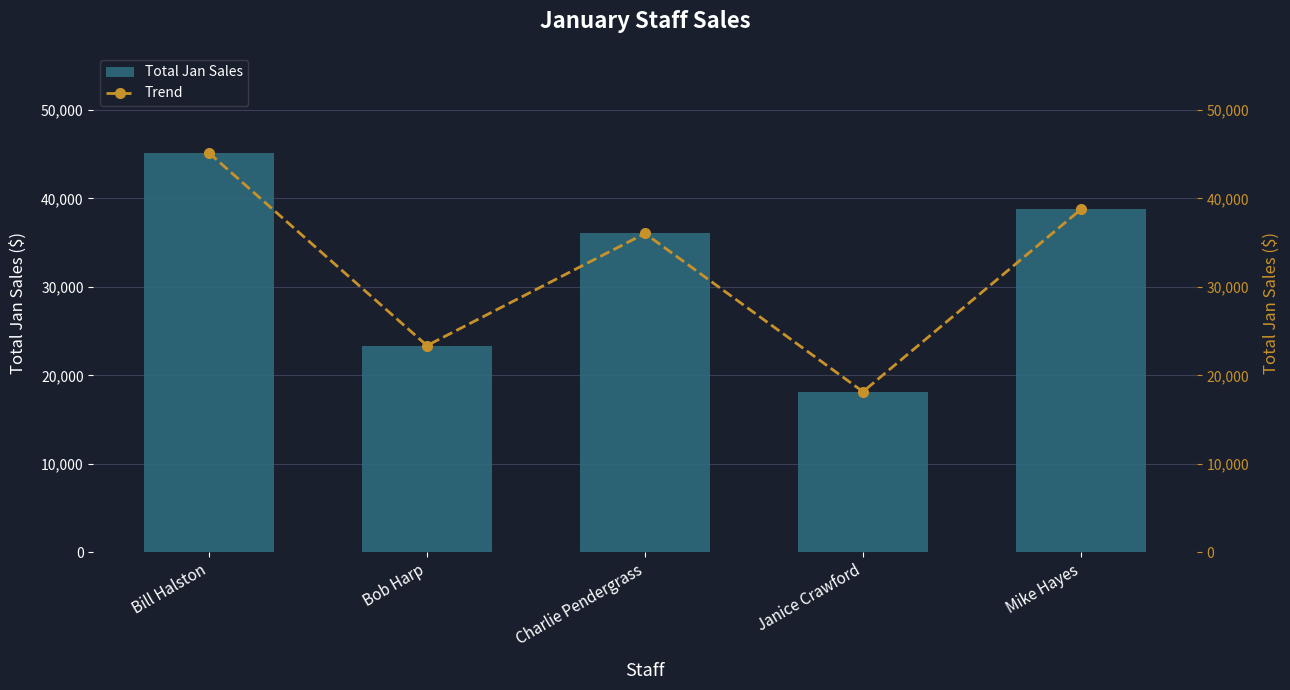

What is the difference between the Trend values at Bob Harp and Bill Halston?

21769